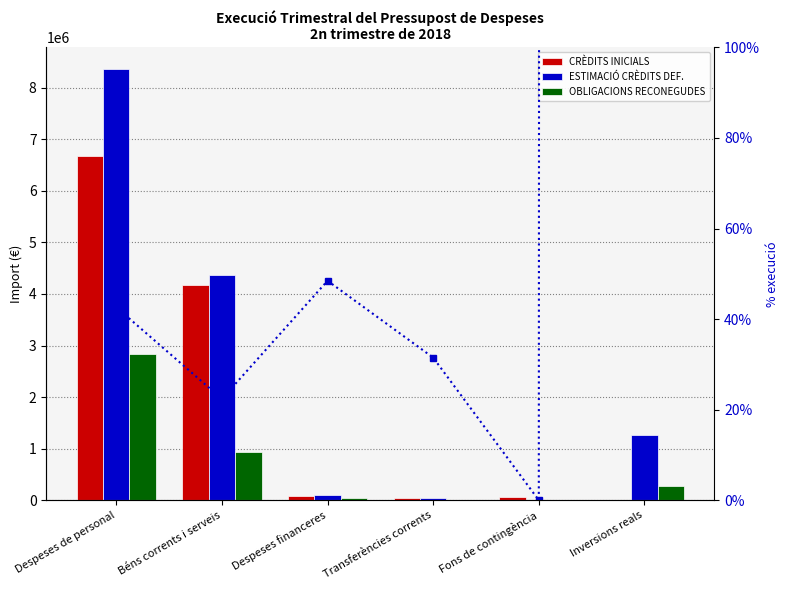

Rank the categories by OBLIGACIONS RECONEGUDES value from highest to lowest.

Despeses de personal, Béns corrents i serveis, Inversions reals, Despeses financeres, Transferències corrents, Fons de contingència